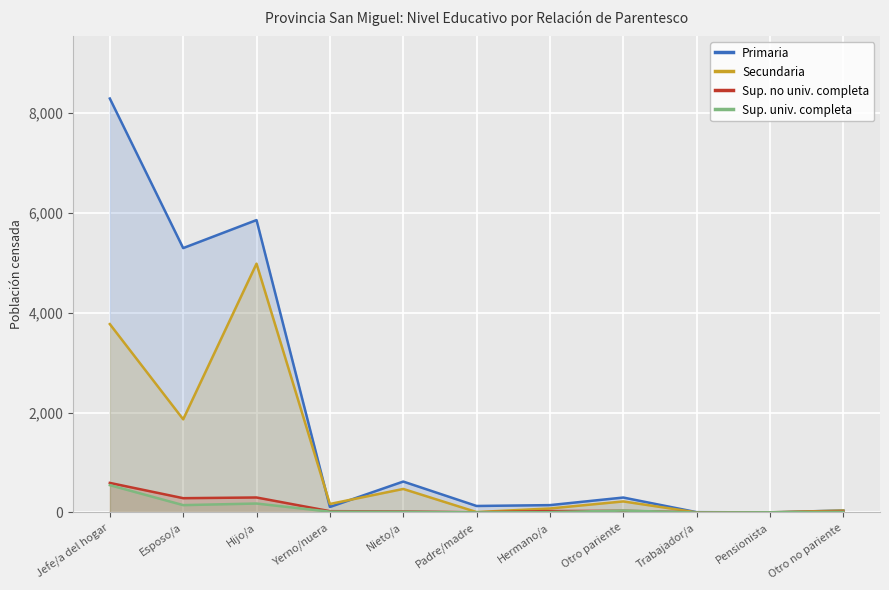

Which category has the lowest value in the Secundaria series?

Trabajador/a